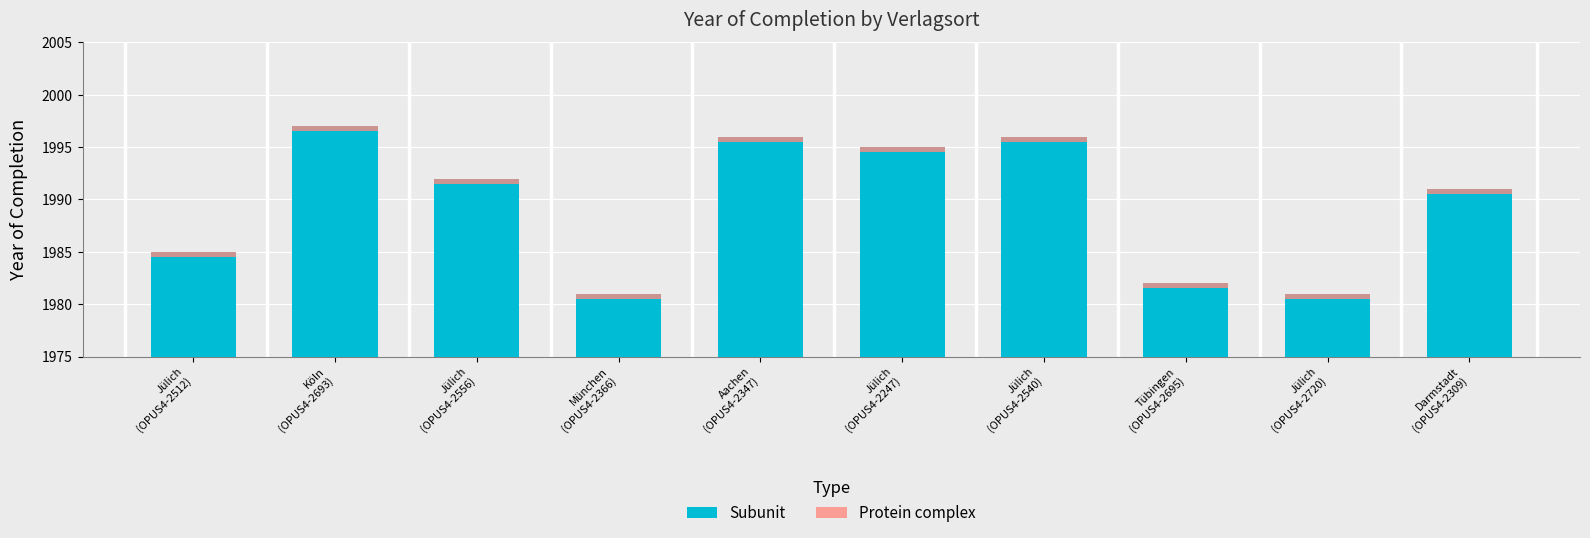

Which series changed the most between Jülich
(OPUS4-2247) and Tübingen
(OPUS4-2695)?

Subunit